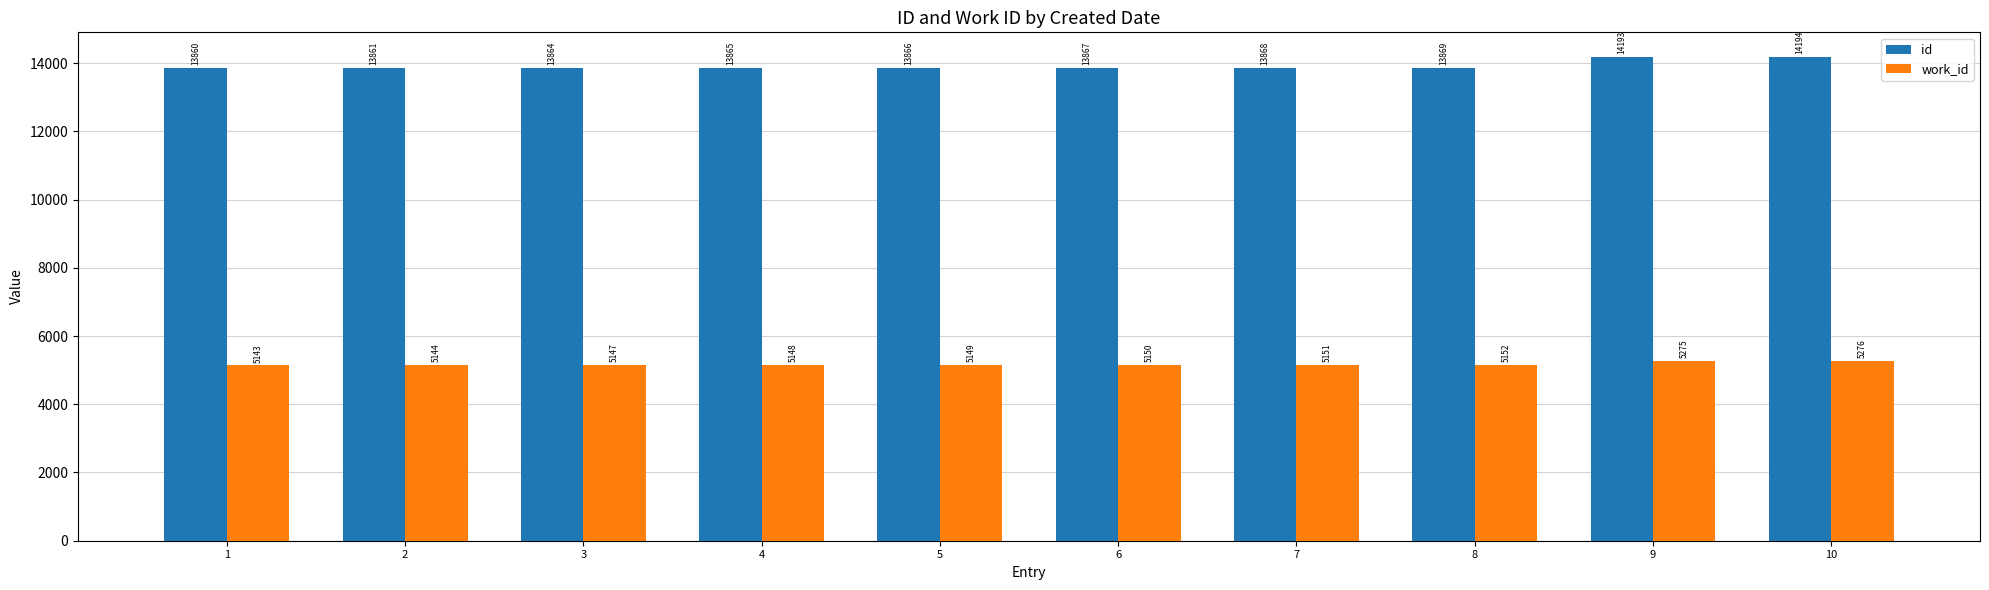

What is the smallest value displayed?

5143